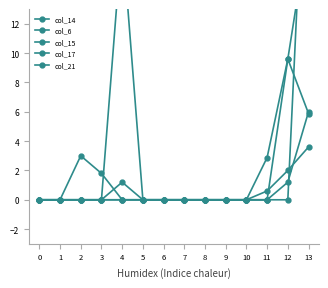

Is the value of col_17 at 2 greater than the value of col_14 at 1?

No